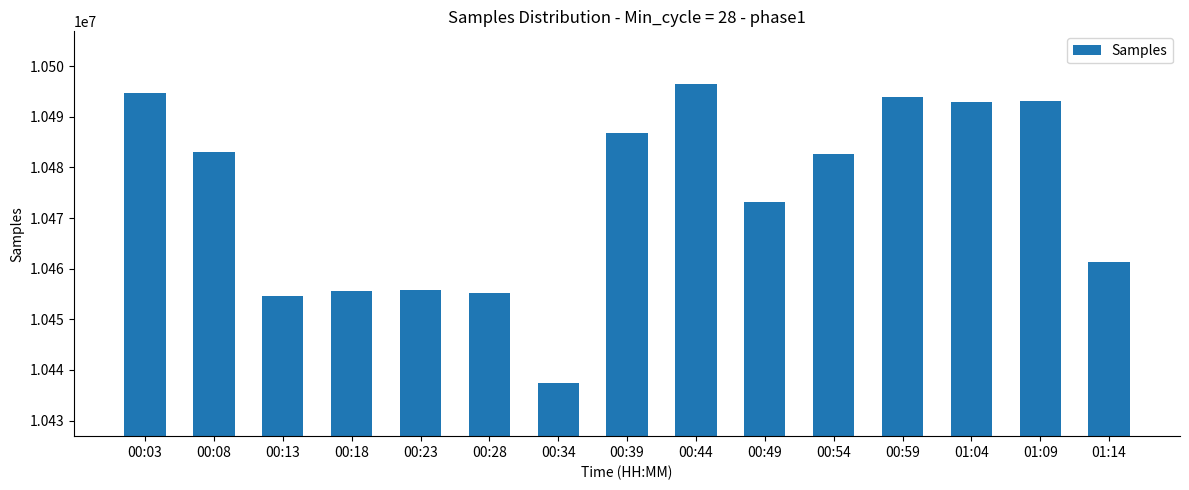

What is the maximum value shown in the chart?

10496404